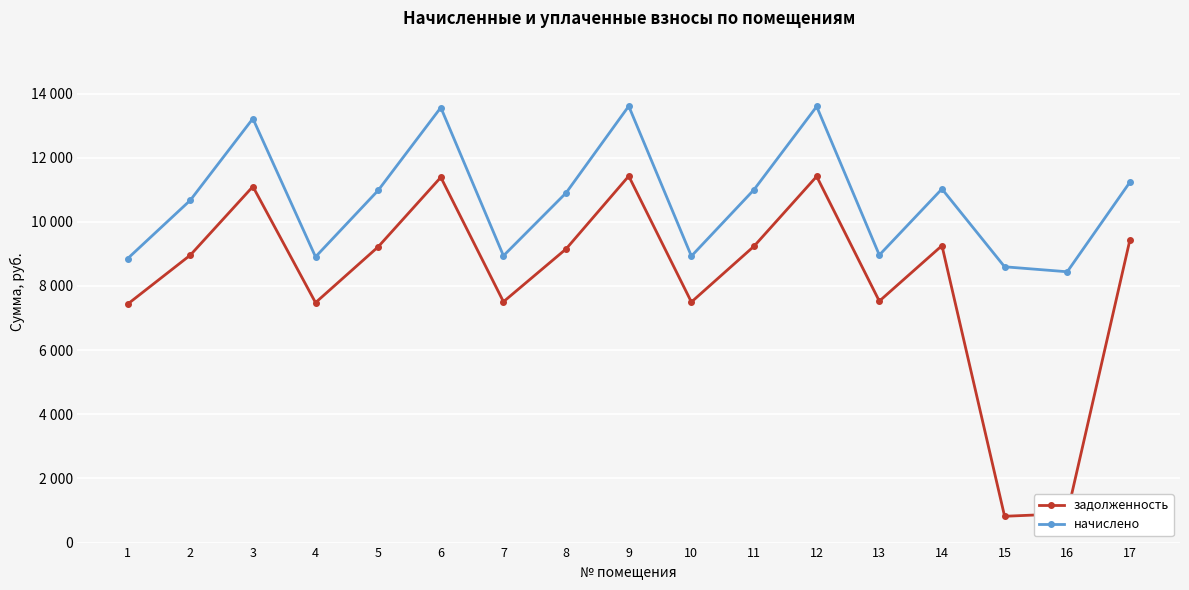

Does the chart have visible grid lines?

Yes